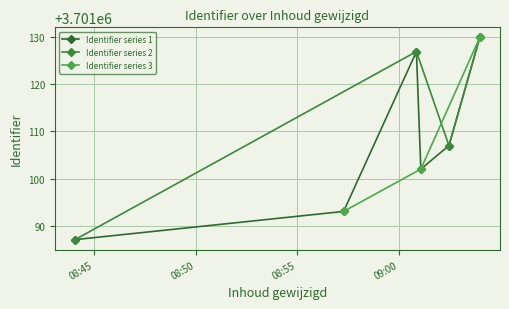

What is the maximum value for Identifier series 1?

3701130